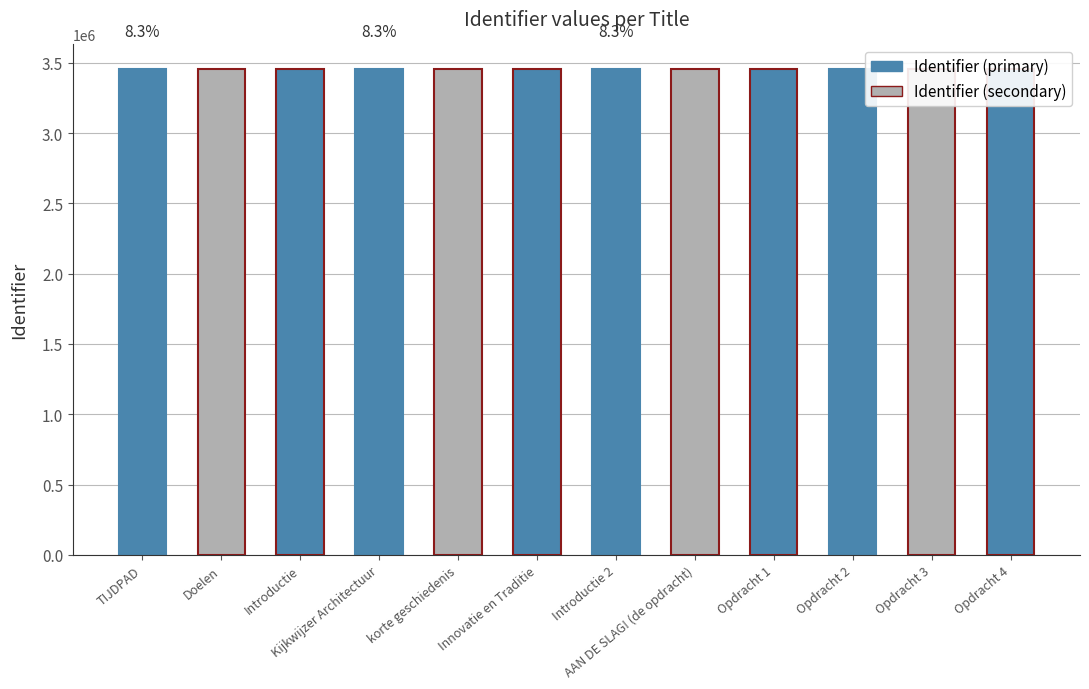

How many bars are there in total?

12